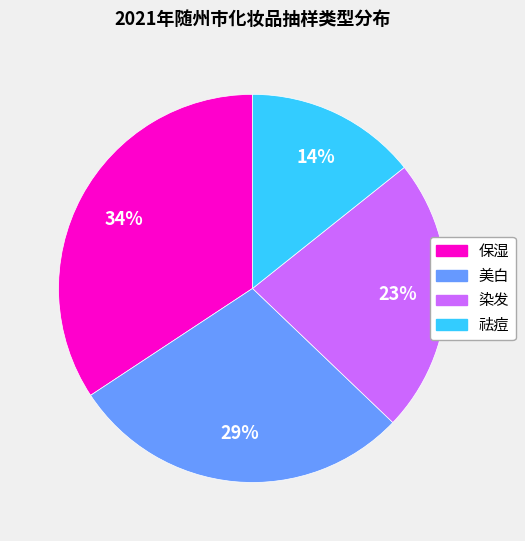

What is the largest slice in the pie chart?

保湿